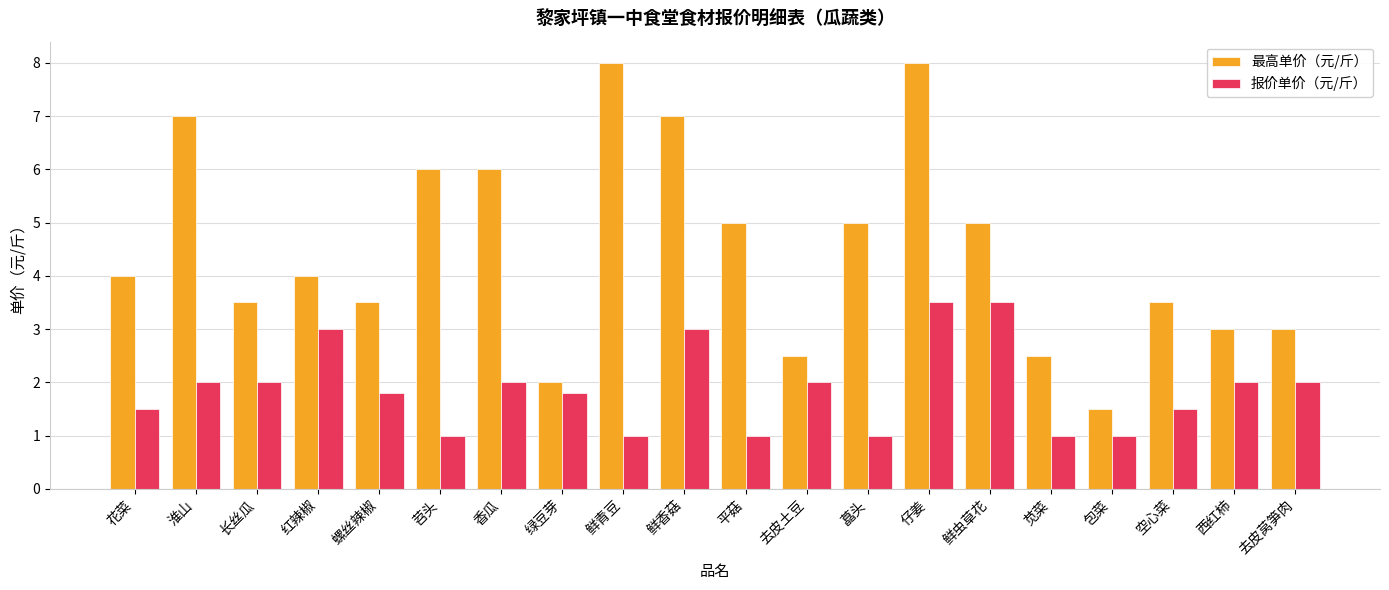

Which series has the widest spread of values?

最高单价（元/斤）